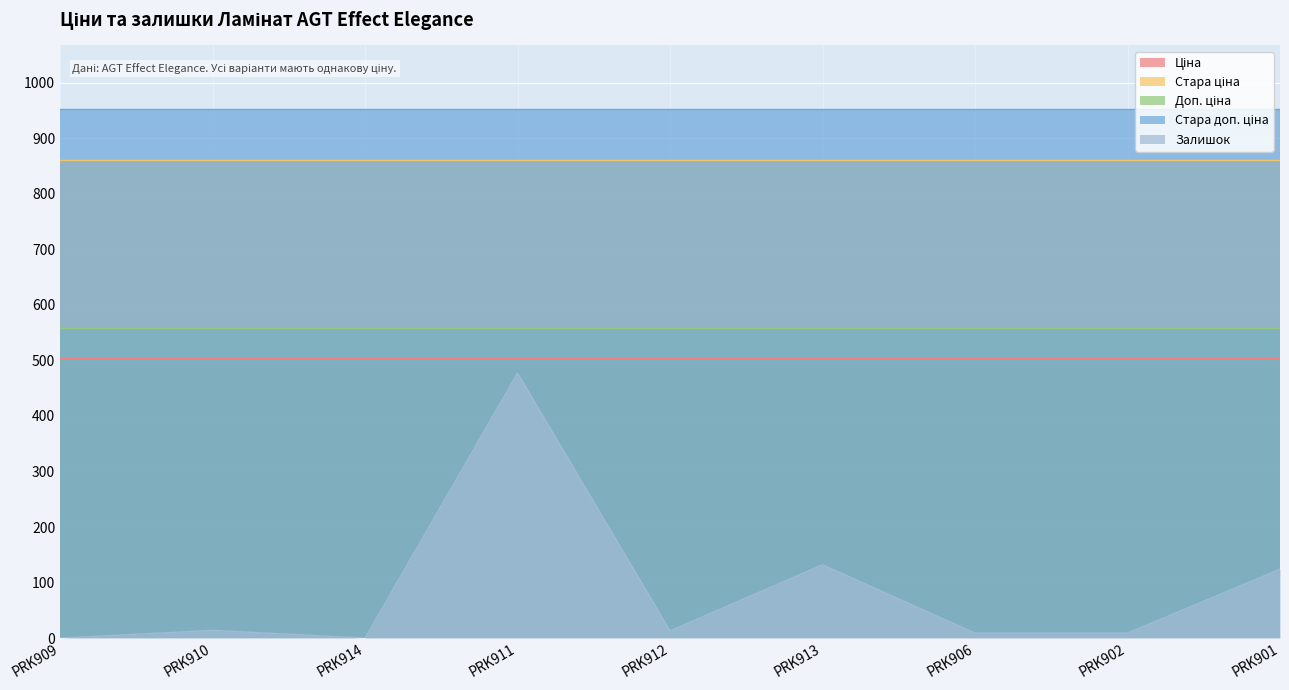

At which label is Залишок closest to 238?

PRK913